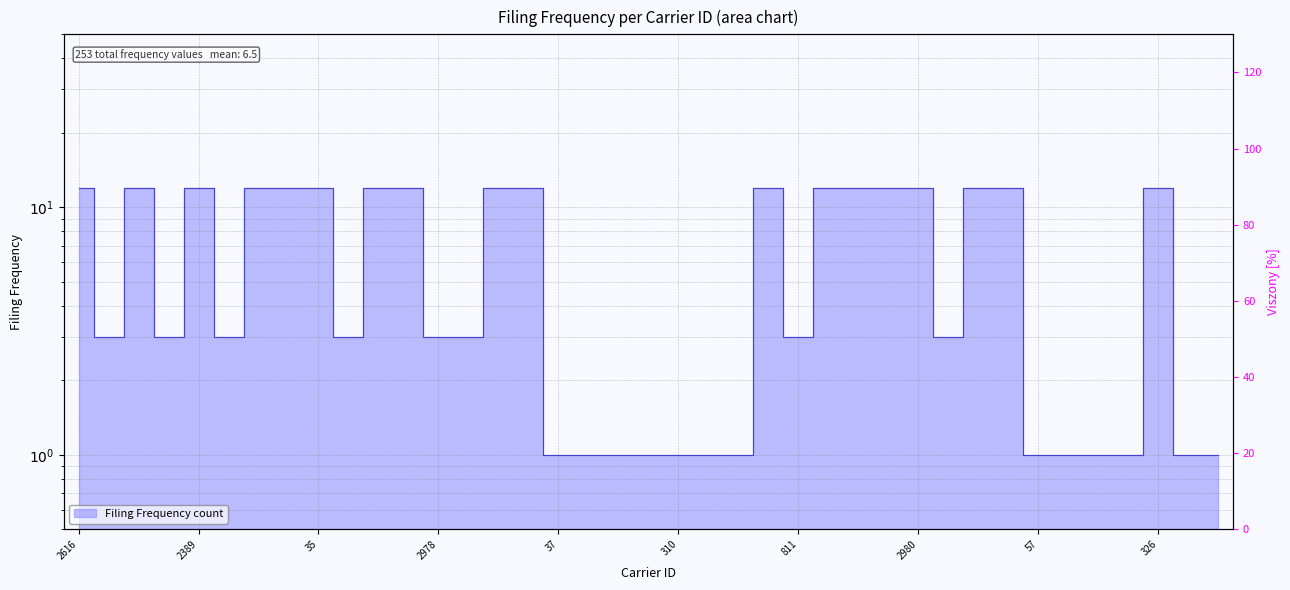

What is the minimum value shown in the chart?

1